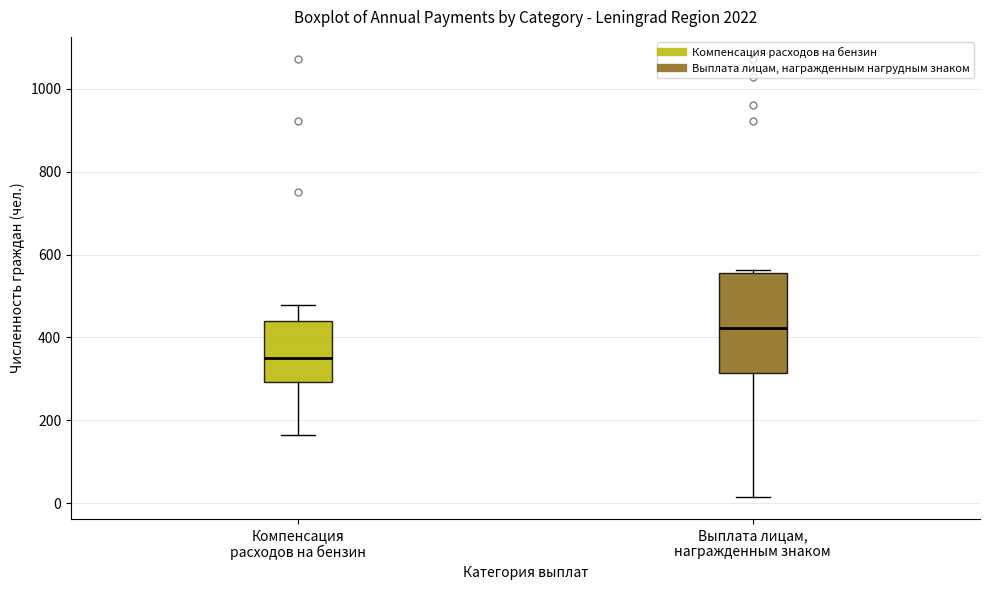

Which box is the tallest, from its lower edge to its upper edge?

Выплата лицам, награжденным знаком